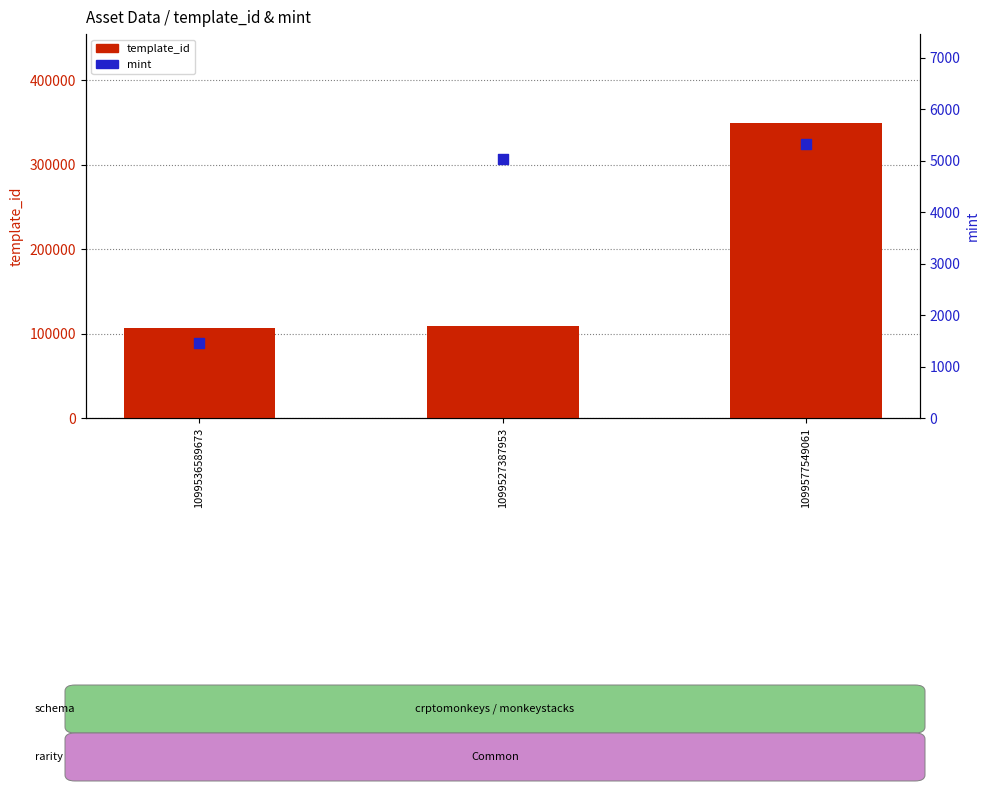

Which series contains the highest Y value?

template_id